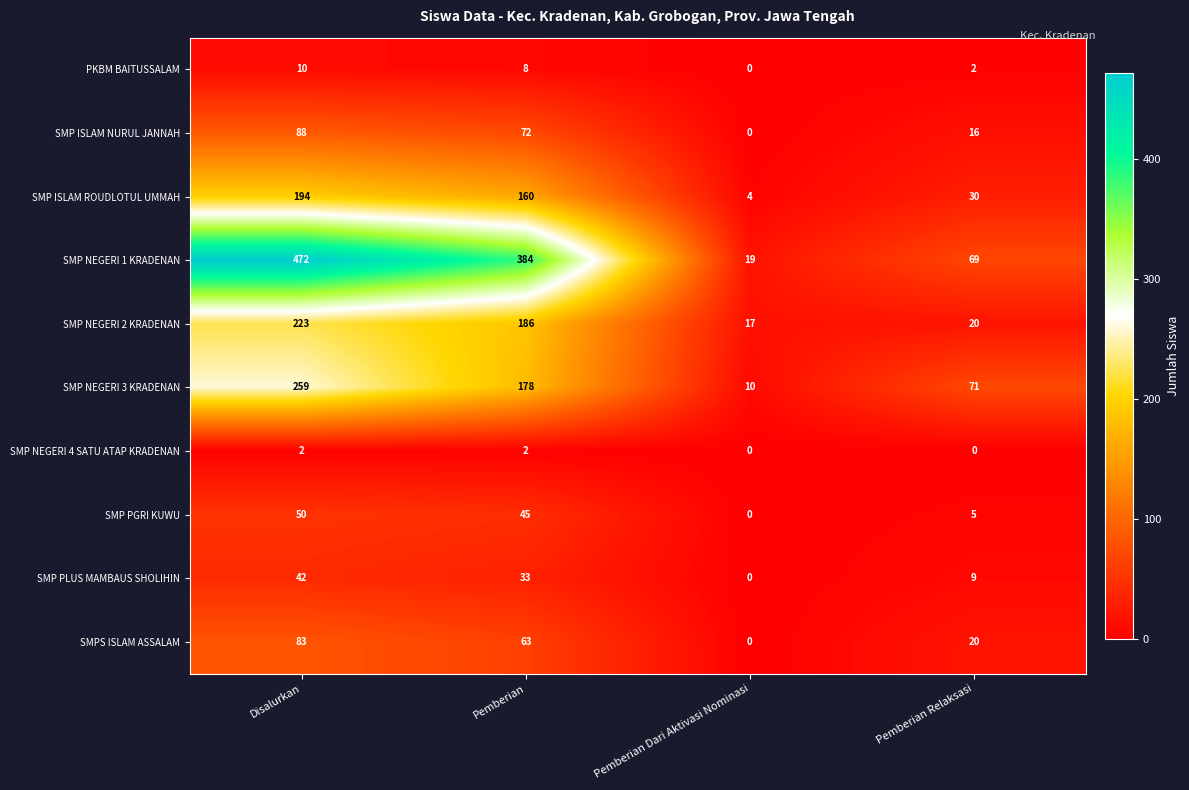

Count the number of data series in this chart.

10